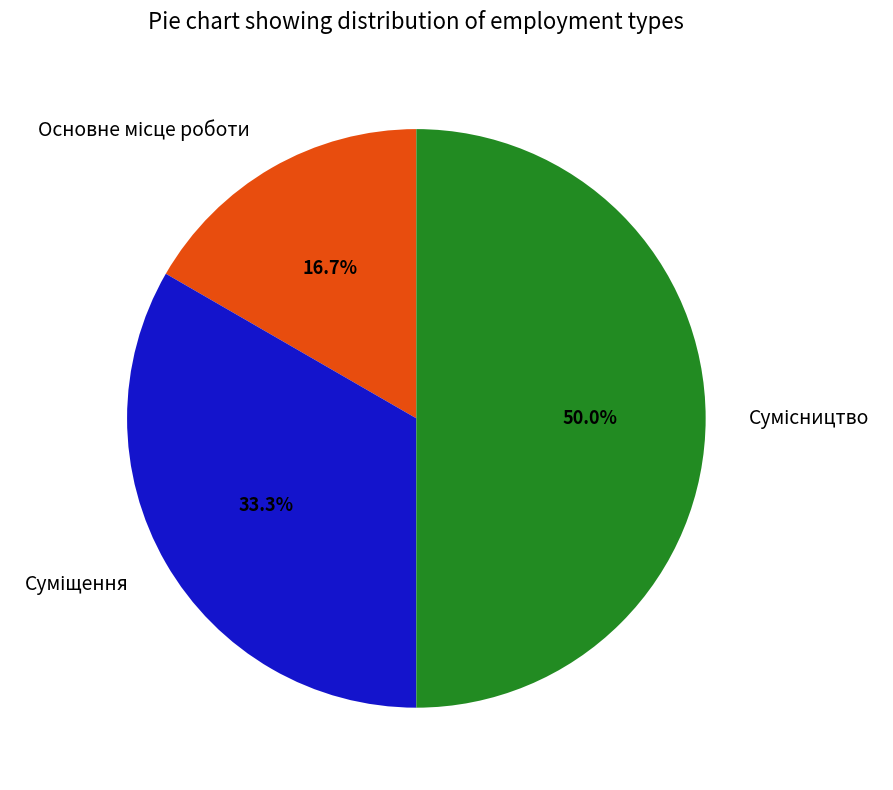

To the nearest percent, what is the difference between the largest and smallest slice percentages?

33%